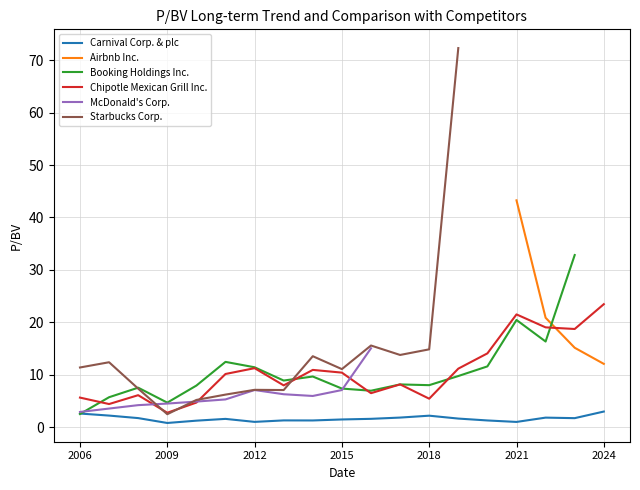

What is the value of the McDonald's Corp. point at the 9th from the left?

6.0